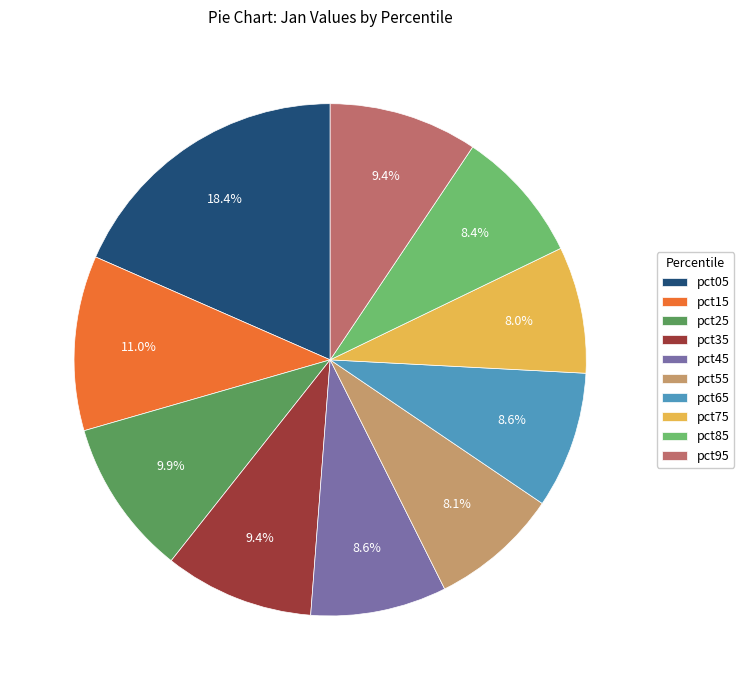

What is the largest slice in the pie chart?

pct05